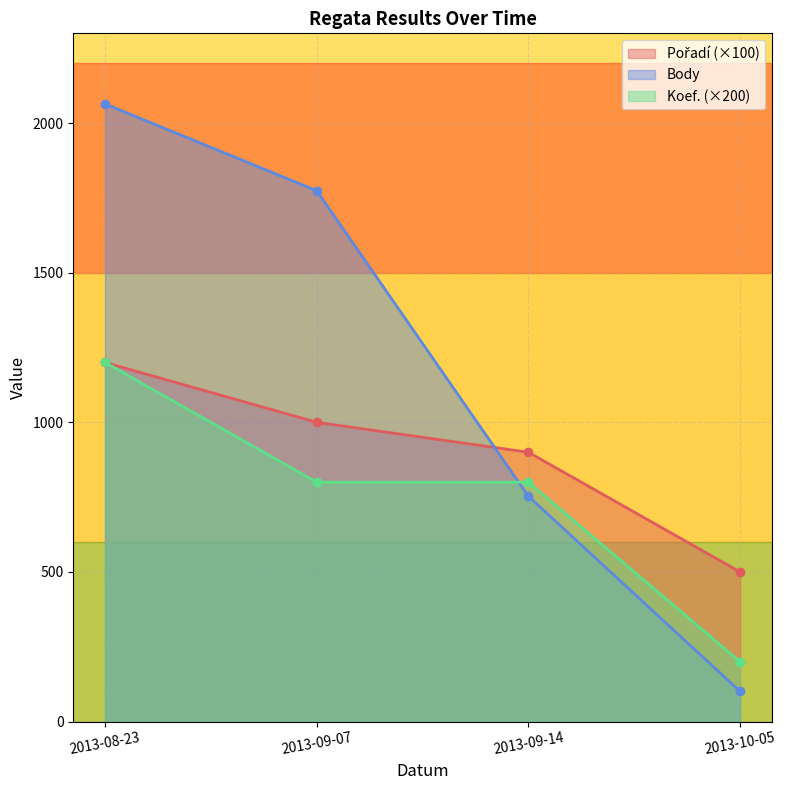

Which category has the highest value across all series?

2013-08-23